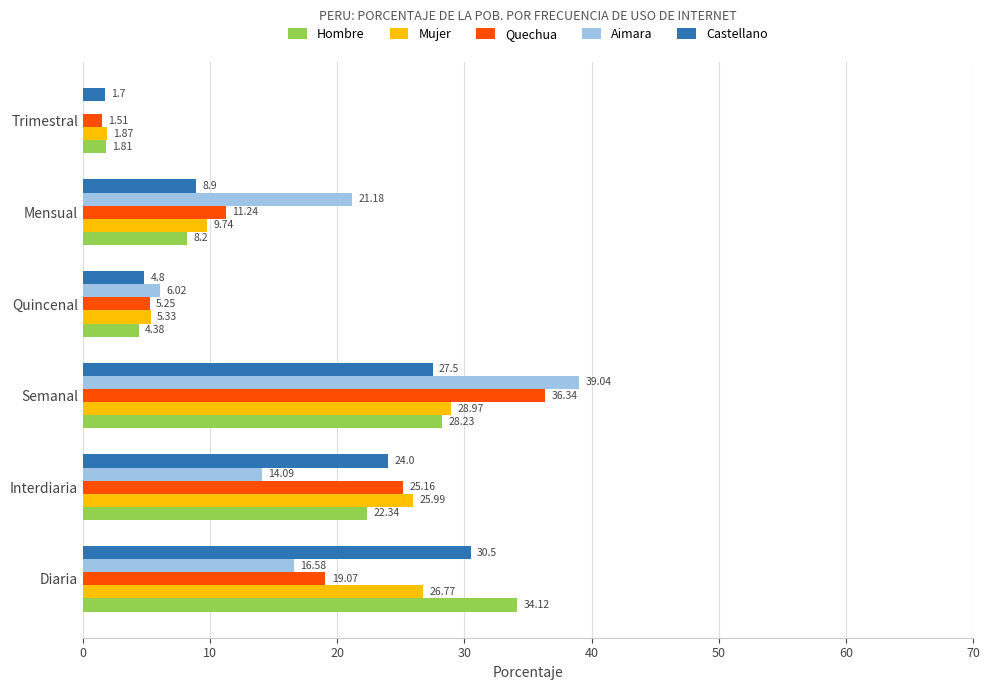

Which series has the largest range (max minus min)?

Aimara